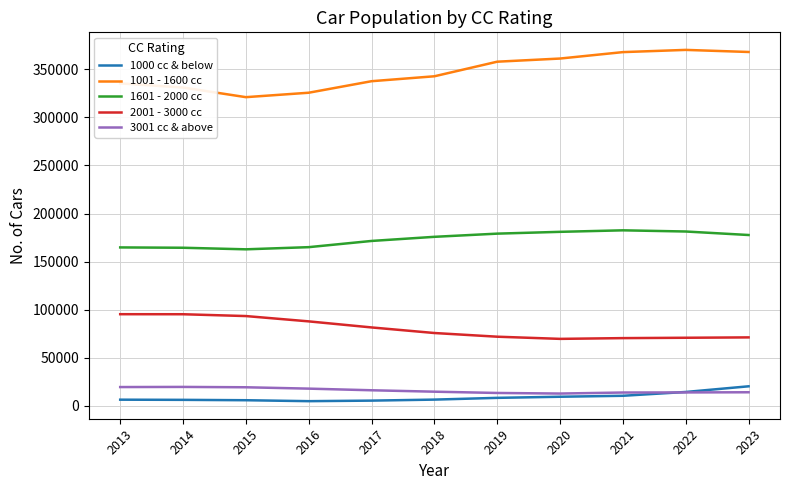

Count the number of categories in the chart.

11